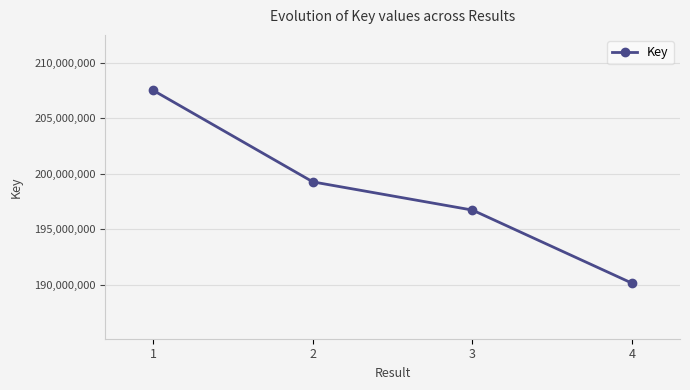

How many values are between 196709401 and 207494781?

3